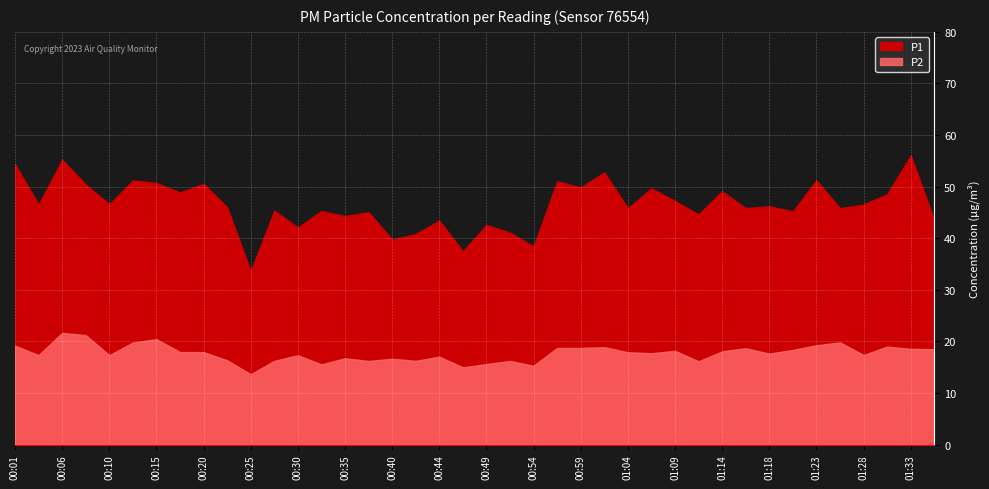

What is the highest value of the P1 series?

56.0